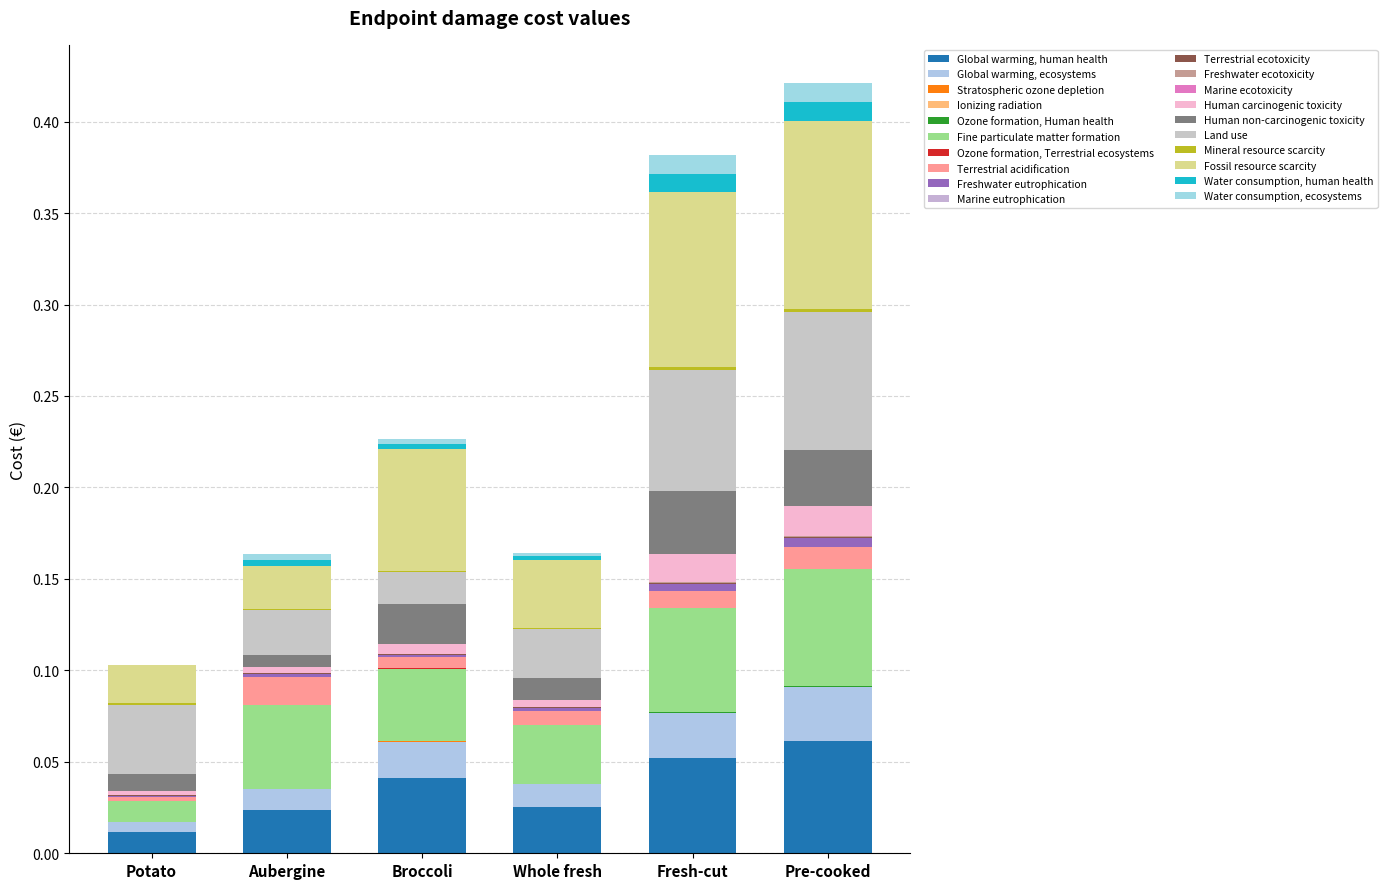

Rank the categories by Pre-cooked value from highest to lowest.

Fossil resource scarcity, Land use, Fine particulate matter formation, Global warming, human health, Human non-carcinogenic toxicity, Global warming, ecosystems, Human carcinogenic toxicity, Terrestrial acidification, Water consumption, human health, Water consumption, ecosystems, Freshwater eutrophication, Mineral resource scarcity, Terrestrial ecotoxicity, Freshwater ecotoxicity, Ozone formation, Human health, Ionizing radiation, Stratospheric ozone depletion, Marine ecotoxicity, Ozone formation, Terrestrial ecosystems, Marine eutrophication